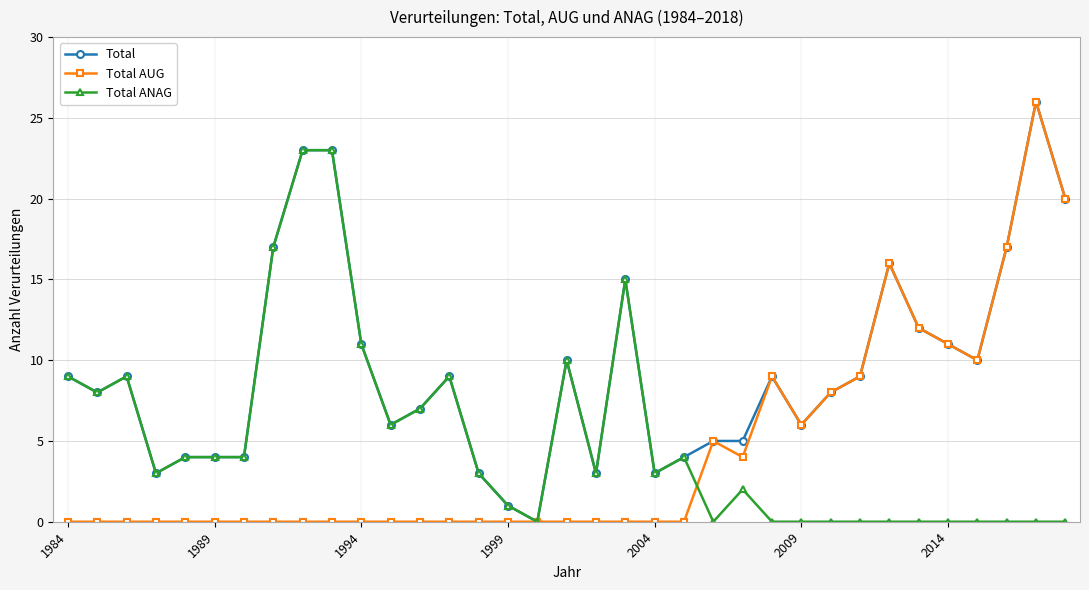

What is the value of the Total AUG point at the 32nd from the left?

10